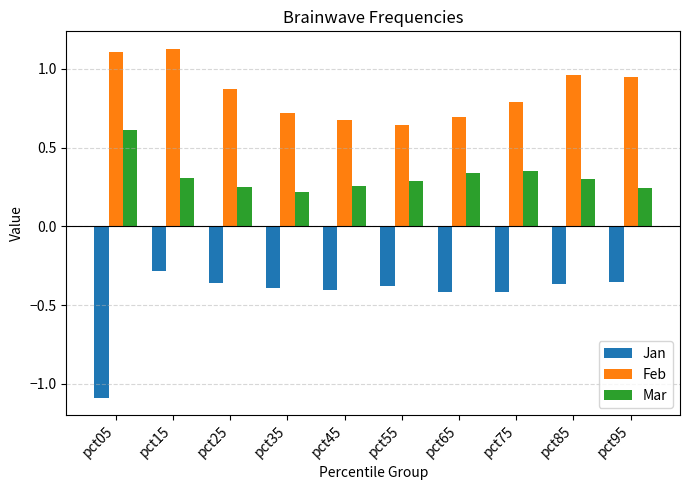

The value of Mar at pct25 is 0.4. True or false?

False